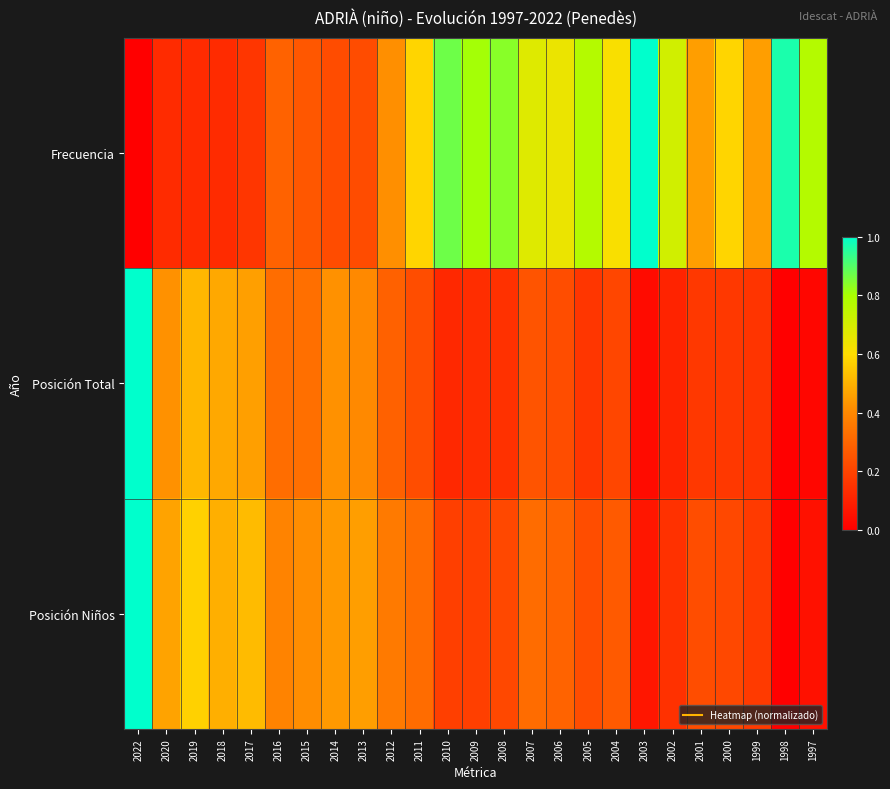

At which category is the sum across all series the highest?

2022